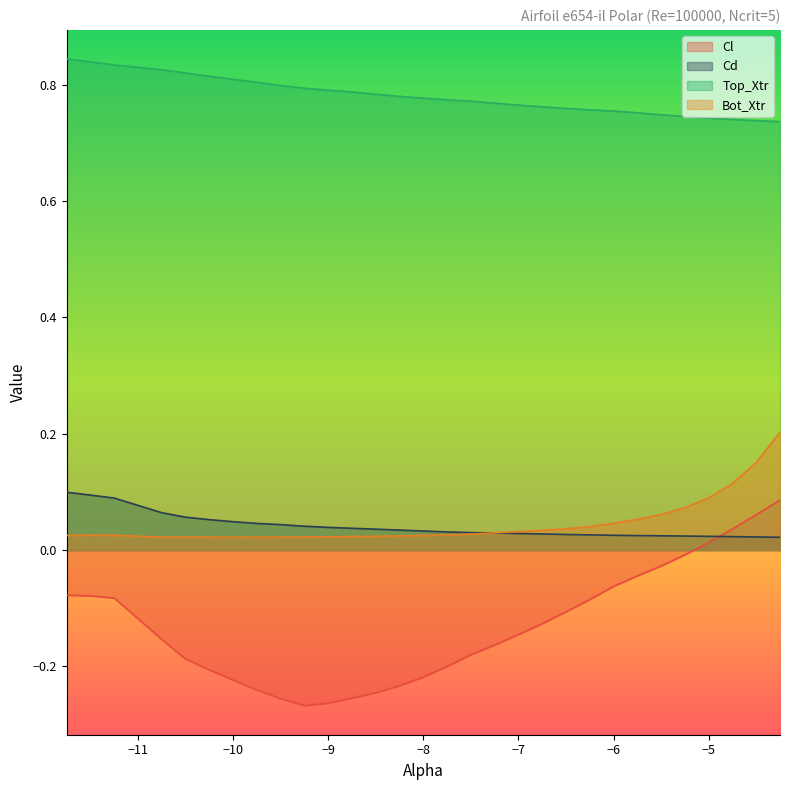

What is the value of the Cl point at the 1st from the left?

-0.1